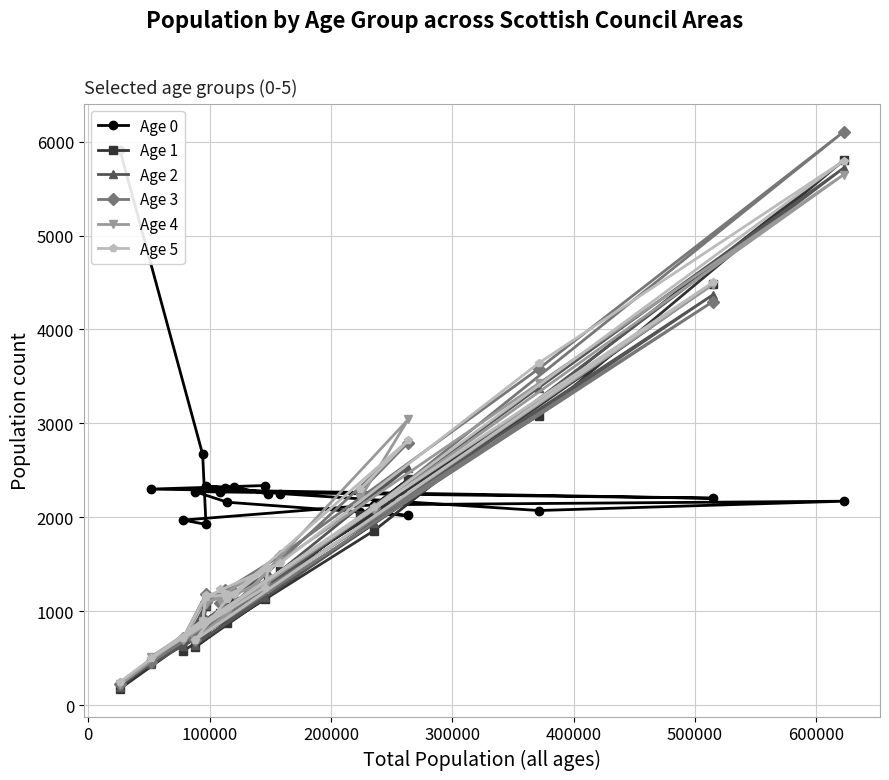

What is the value of the Age 5 point at the 13th from the left?

1461